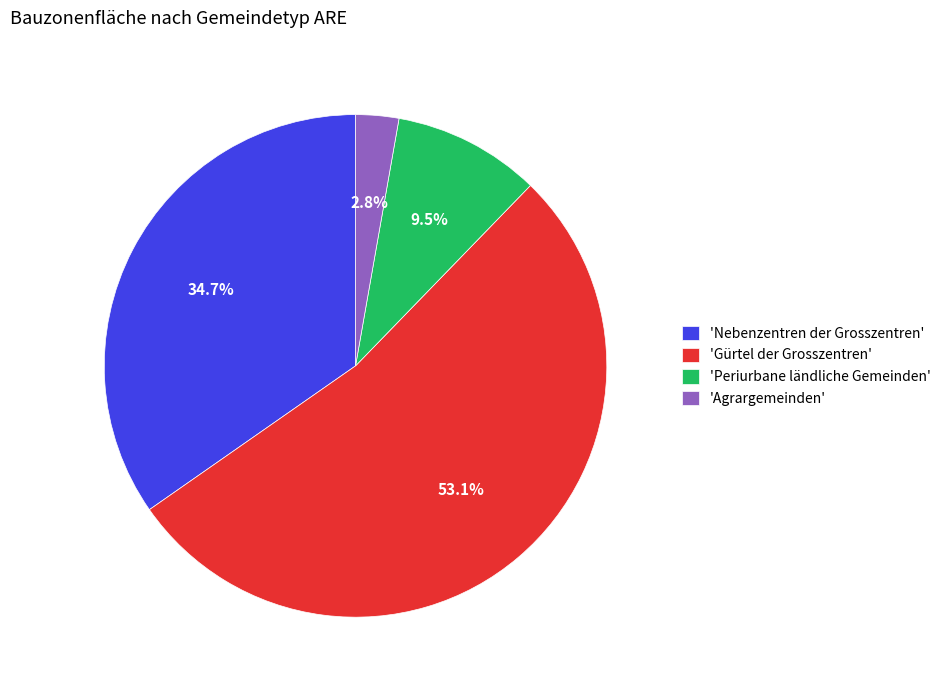

Between 'Gürtel der Grosszentren' and 'Periurbane ländliche Gemeinden', which is larger?

'Gürtel der Grosszentren'